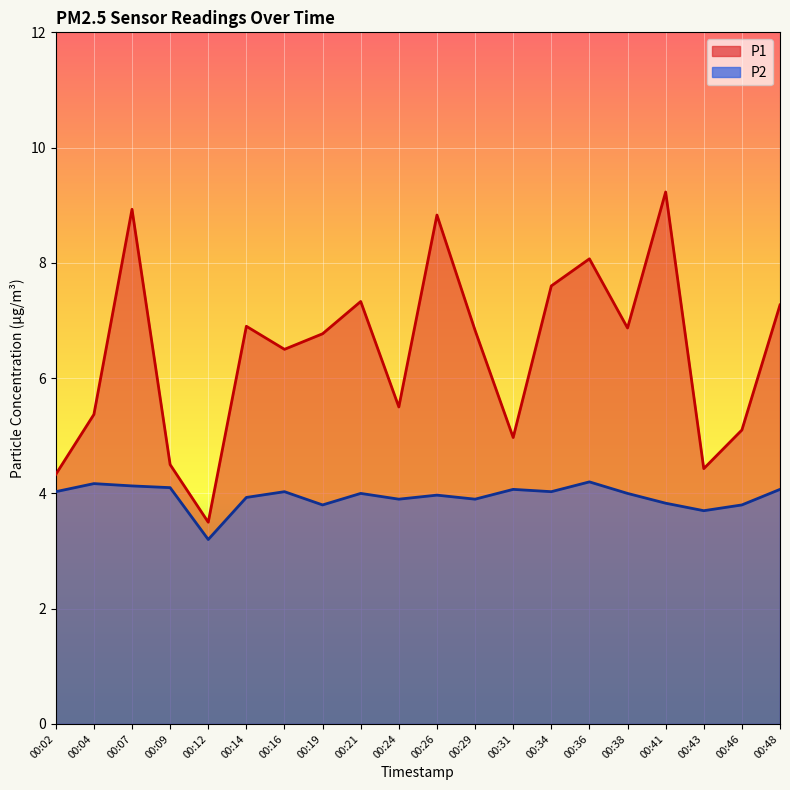

True or false: P2 and P1 cross at least once.

False